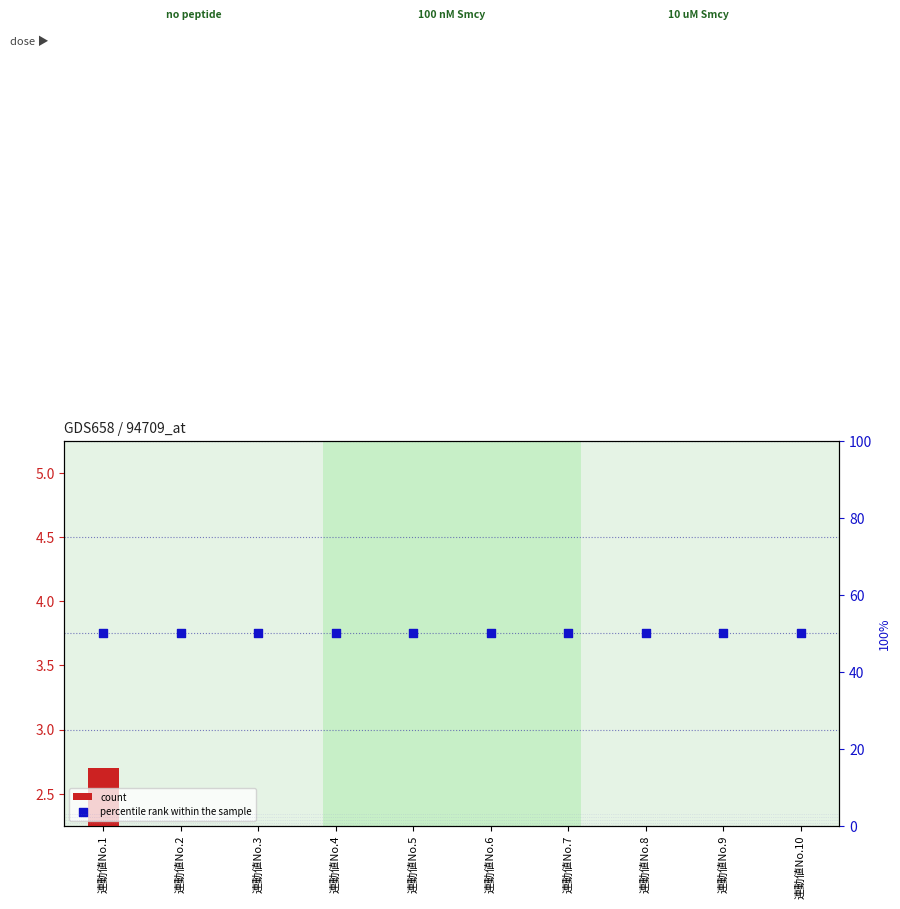

Is the value of count at 連動値No.5 greater than the value of percentile rank within the sample at 連動値No.3?

No